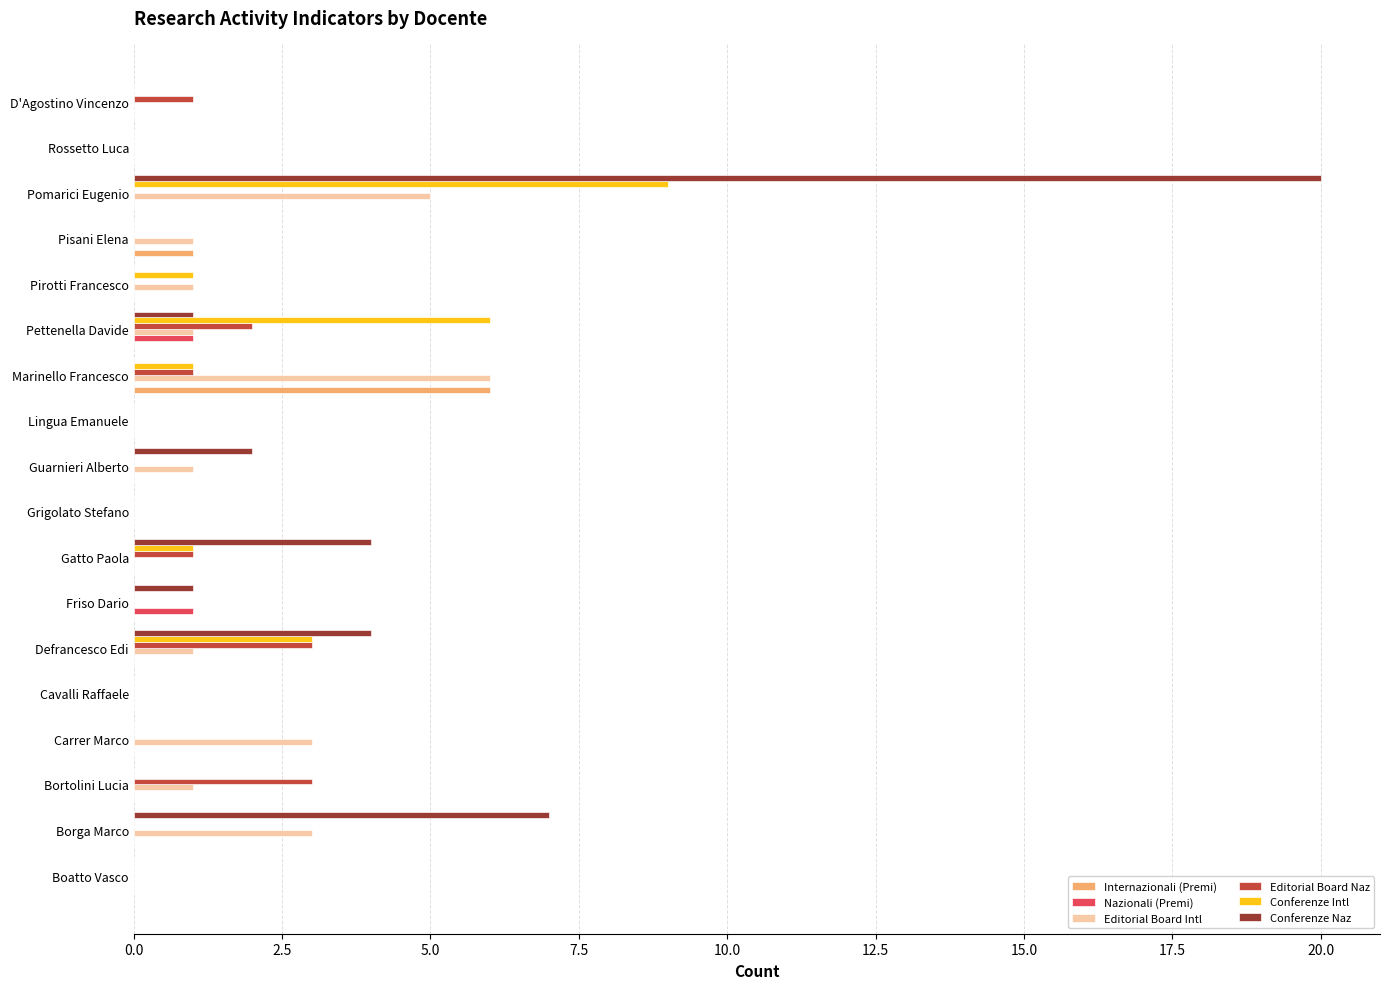

The value of Editorial Board Naz at Marinello Francesco is 0. True or false?

False